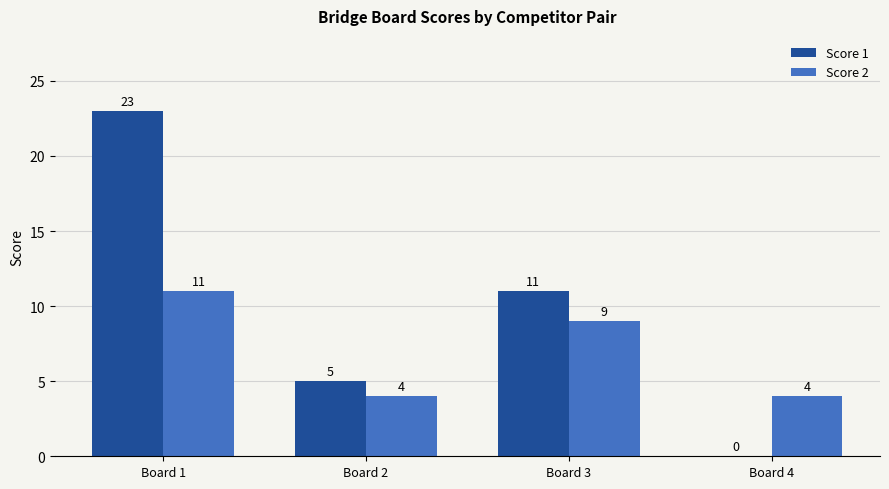

What are all the series names shown in the legend?

Score 1, Score 2